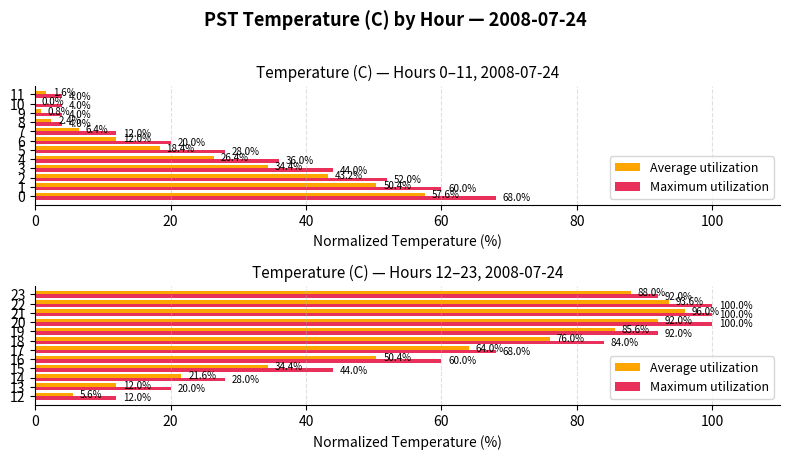

At how many categories does at least one series exceed 99?

3